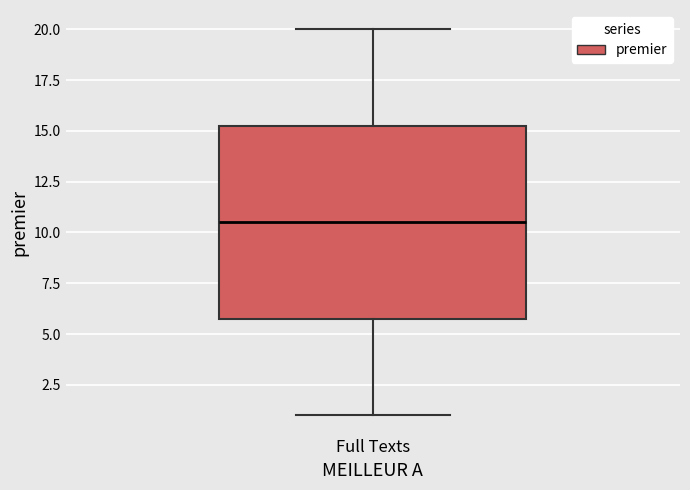

Read this box plot against the y-axis: the position of the median line, the range covered by the box, and the ends of both whiskers. The values are not printed on the chart, so give them approximately, as read against the axis.

median 10.5, box 6.0 to 15.5, whiskers 1.0 to 20.0